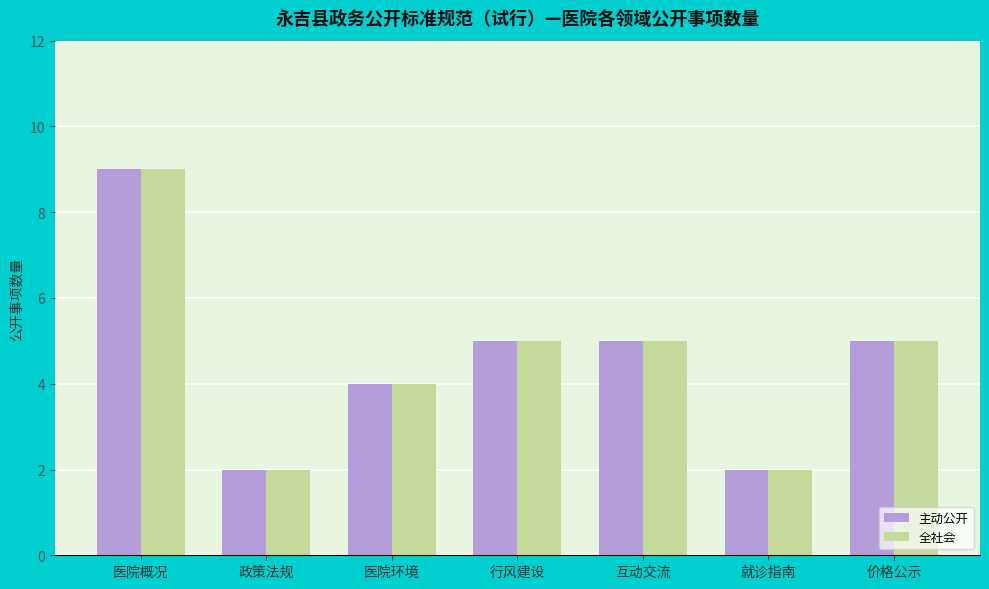

What is the difference between the maximum and minimum values in the 主动公开 series?

7